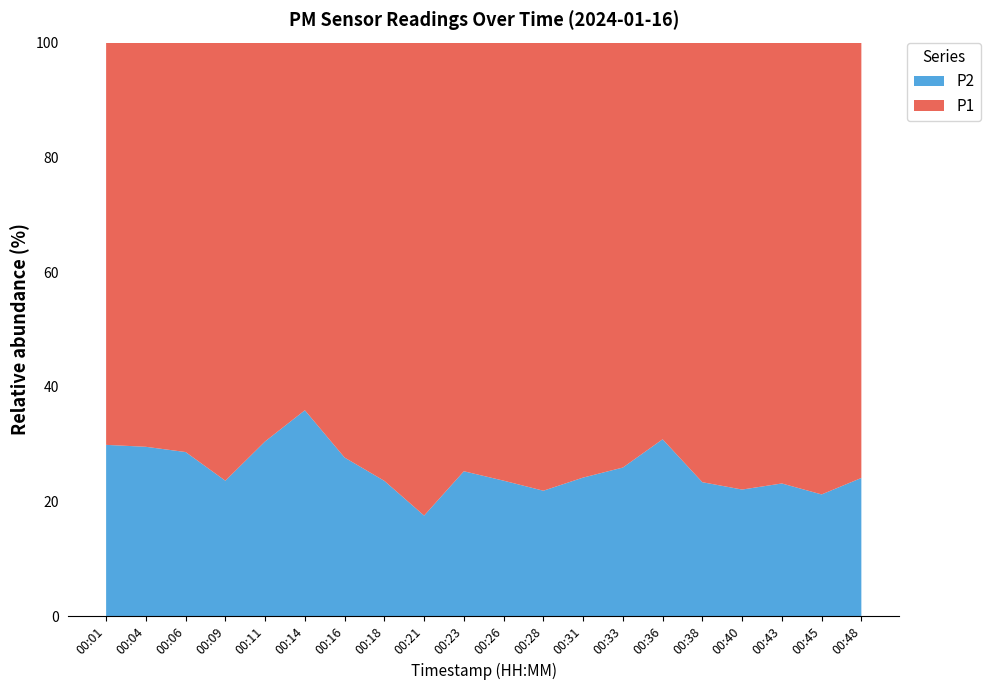

Reading left to right, extract all data points from this chart.

P1: 00:01=9.7	00:04=9.1	00:06=12.6	00:09=16.1	00:11=13.3	00:14=7.5	00:16=8.9	00:18=16.2	00:21=18.2	00:23=11.5	00:26=12.4	00:28=14.7	00:31=11.9	00:33=9.4	00:36=9.6	00:38=11.8	00:40=14.2	00:43=9.6	00:45=13.6	00:48=9.0
P2: 00:01=4.1	00:04=3.8	00:06=5.0	00:09=5.0	00:11=5.8	00:14=4.2	00:16=3.4	00:18=5.0	00:21=3.9	00:23=3.9	00:26=3.9	00:28=4.1	00:31=3.8	00:33=3.3	00:36=4.3	00:38=3.6	00:40=4.0	00:43=2.9	00:45=3.6	00:48=2.9